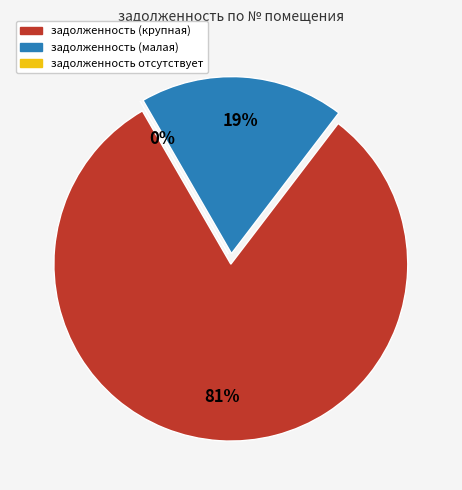

Is it true that 20 is 1% of the pie?

False